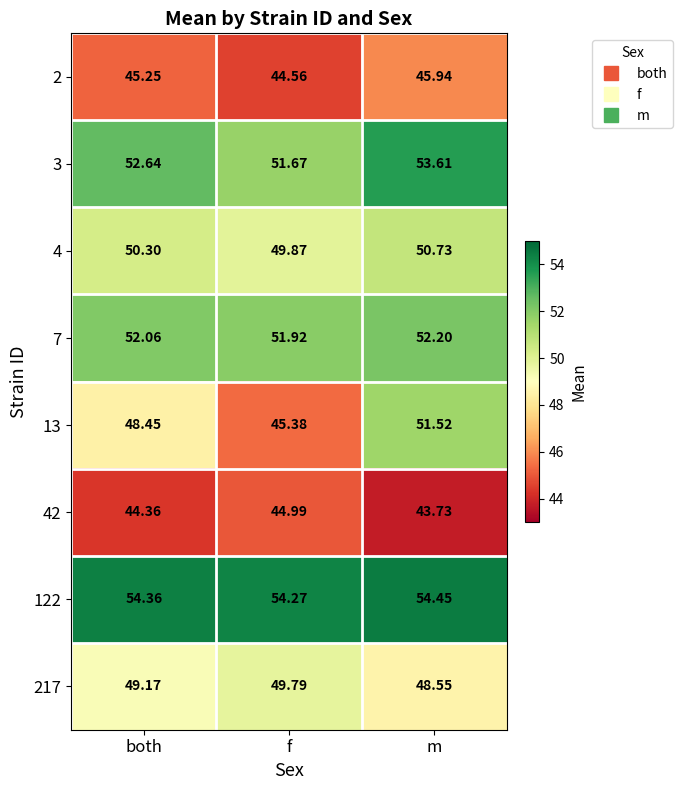

Where does the 4 series first go above 50?

both